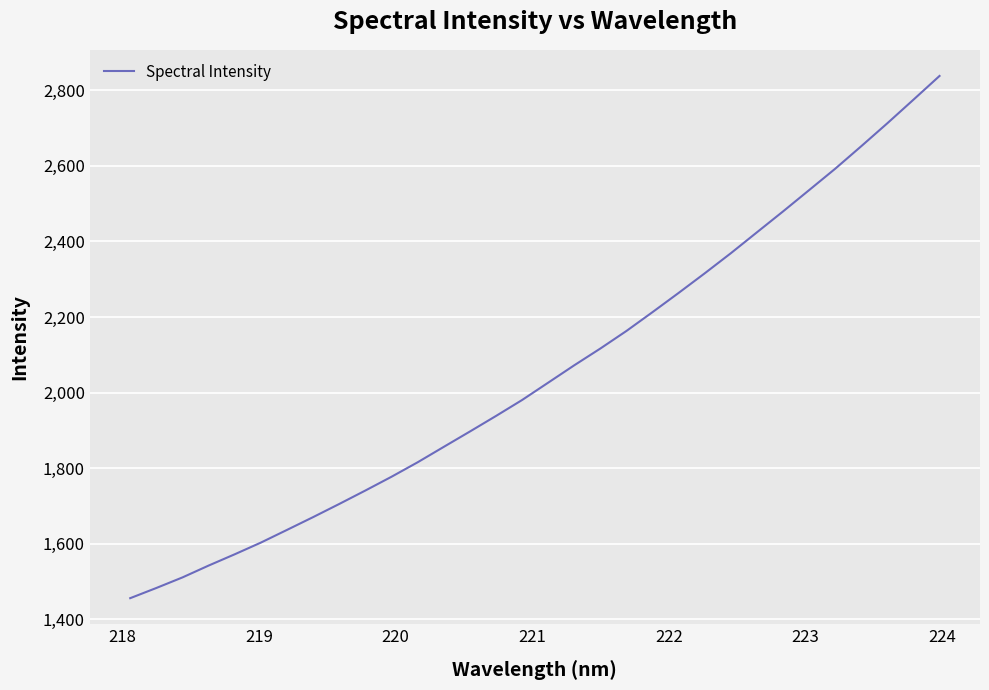

What is the difference between the maximum and minimum values?

1381.8